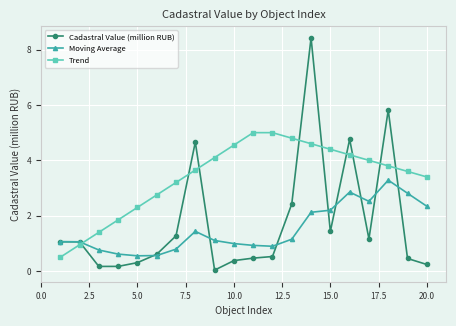

After their last crossing, which series has the higher values: Cadastral Value (million RUB) or Trend?

Trend